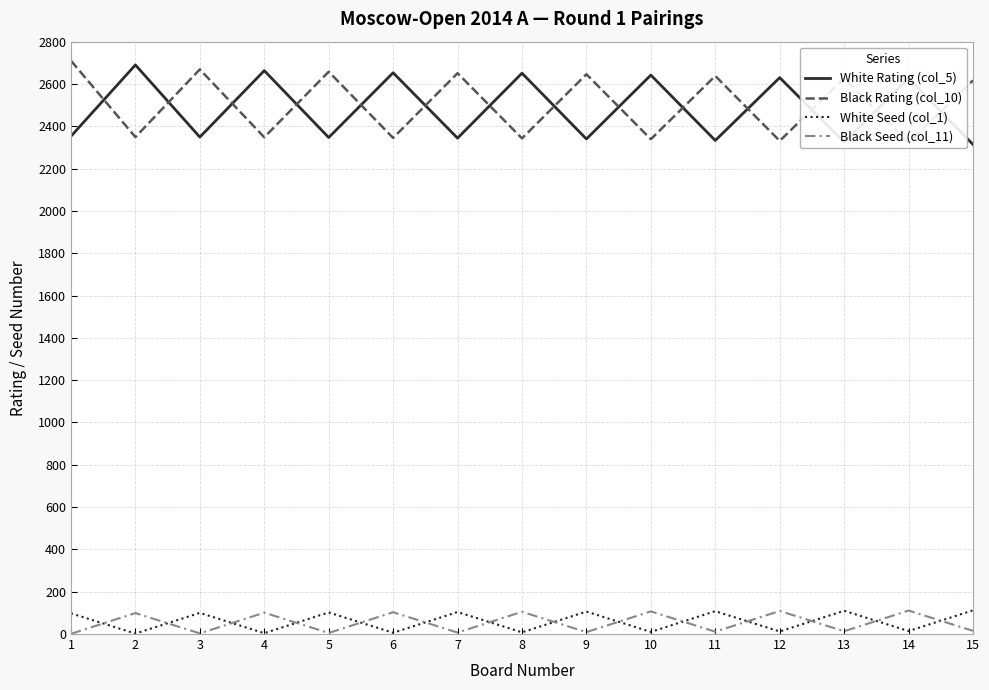

How many data points does each series have?

15